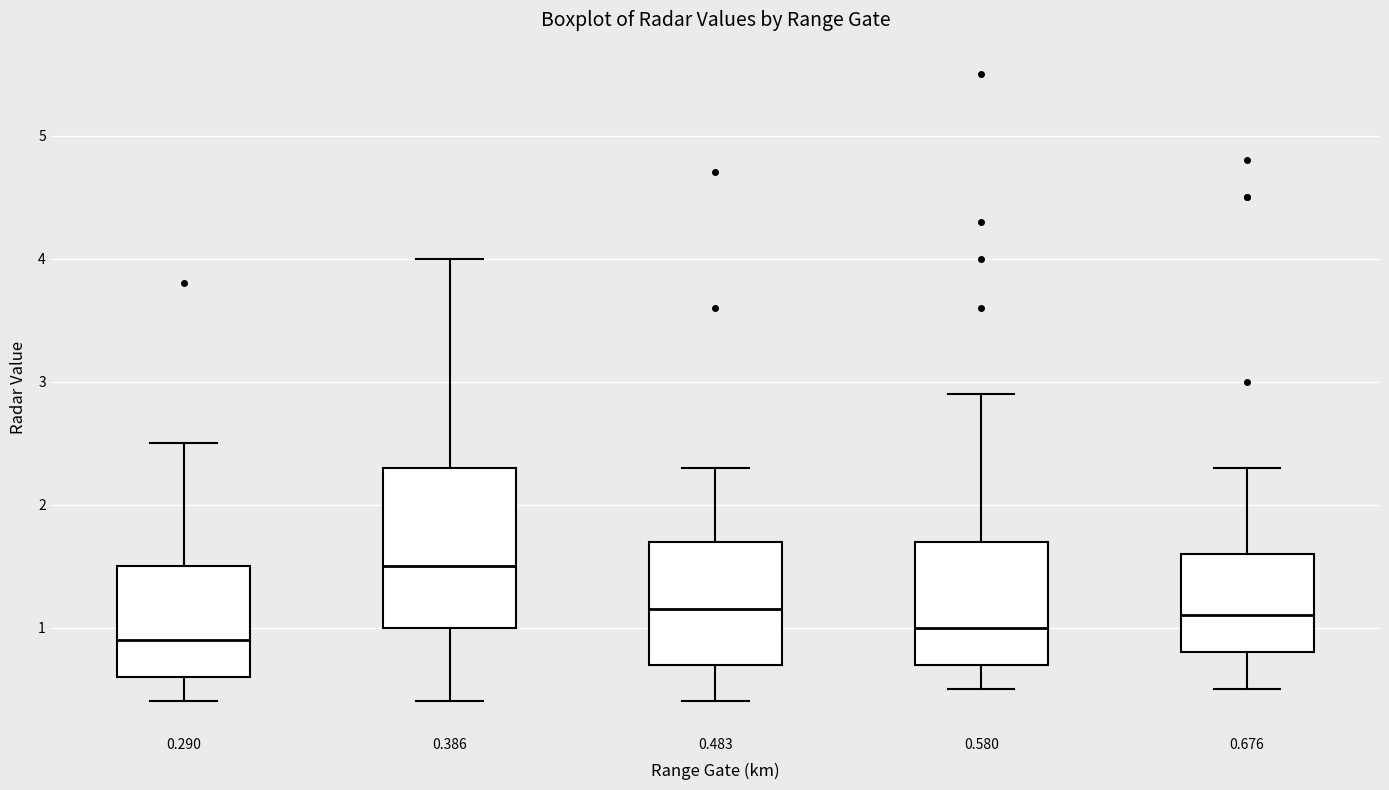

Which box has the highest median line?

0.386